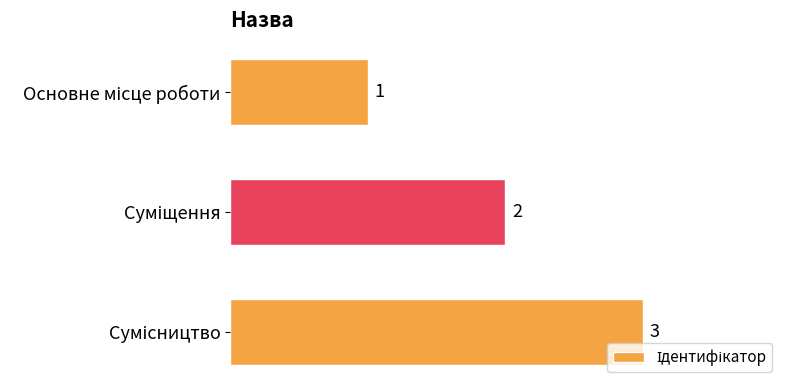

What is the minimum value shown in the chart?

1